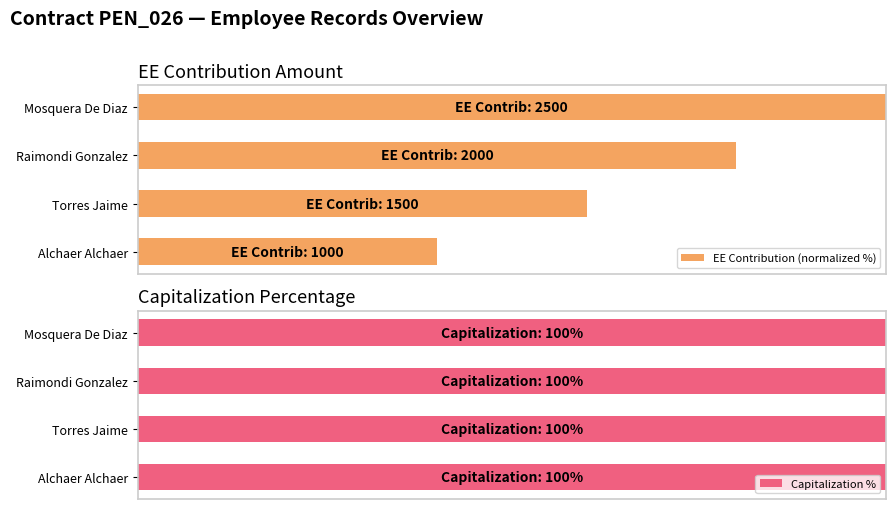

What is the sum of the EE Contribution (normalized %) values at Raimondi Gonzalez and Alchaer Alchaer?

120.0